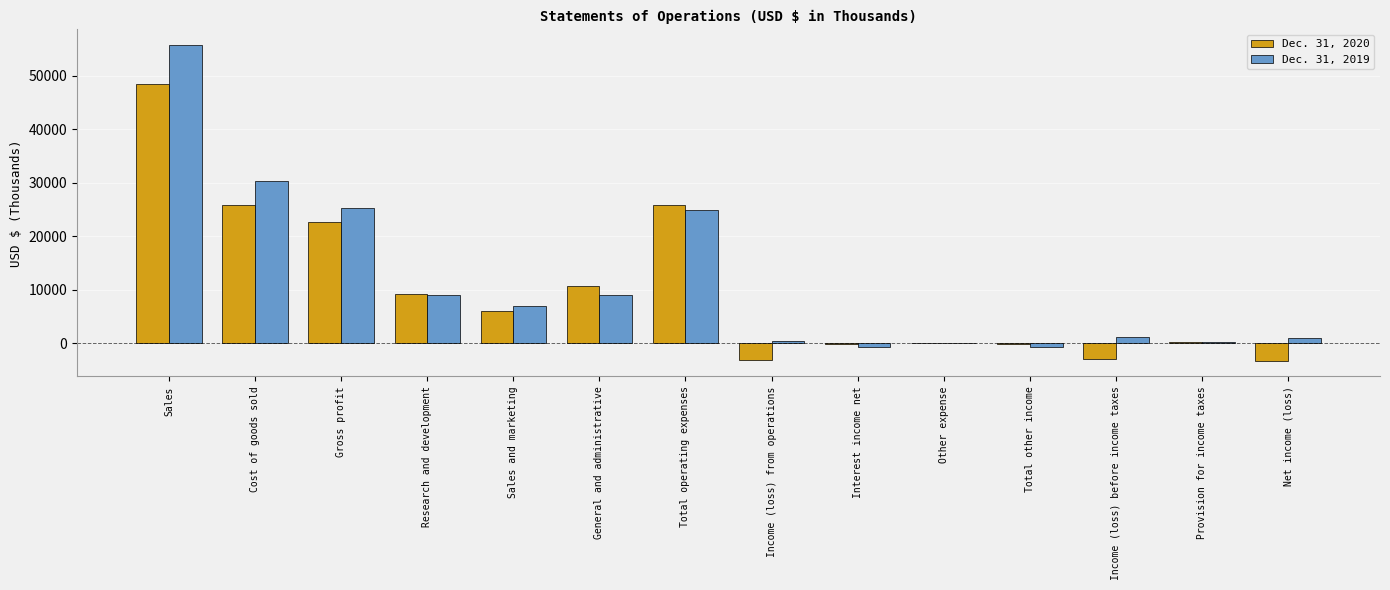

Between Sales and Total other income, which series saw the biggest shift?

Dec. 31, 2019